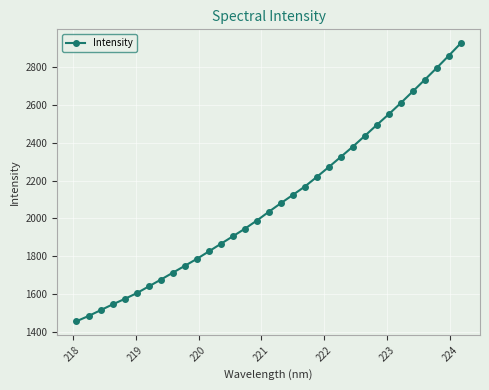

How many data points does each series have?

33